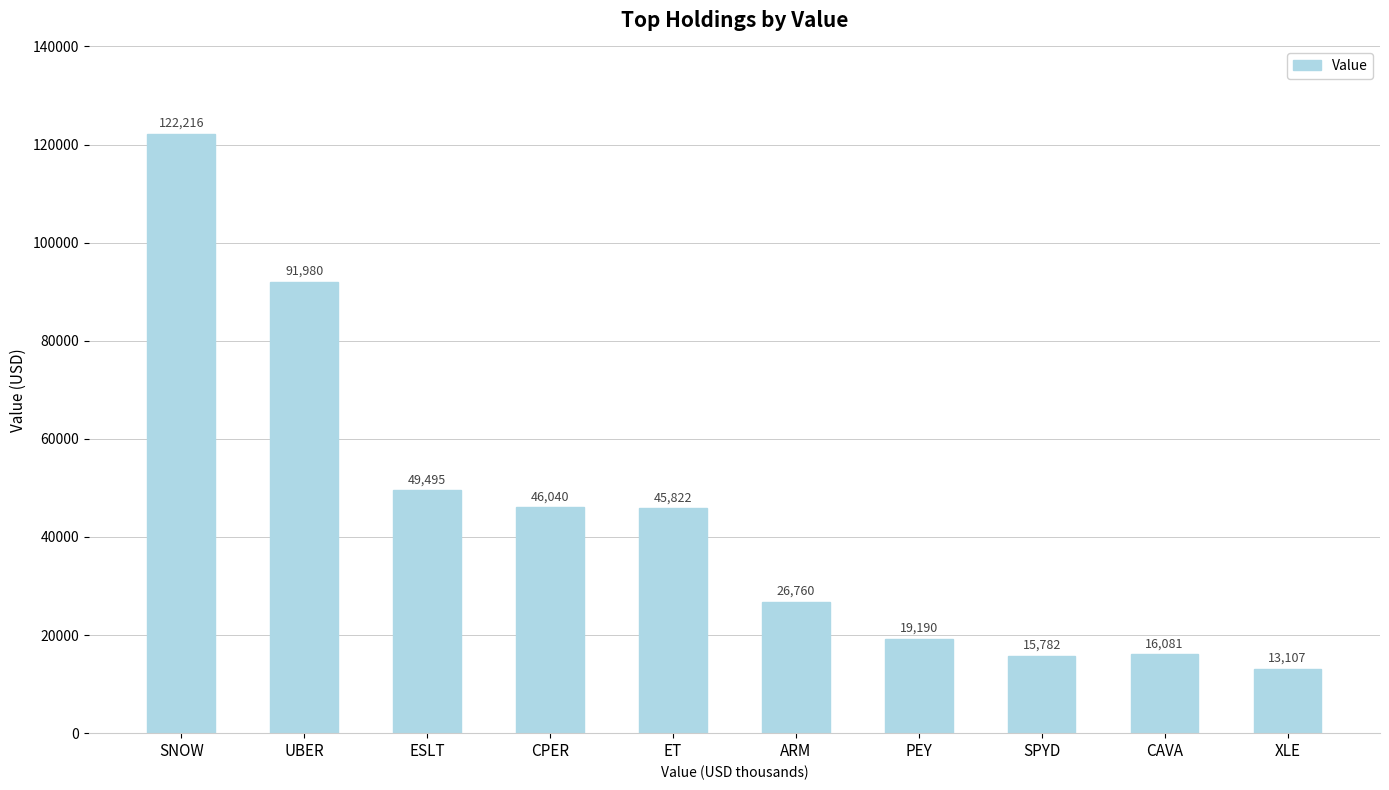

List the labels in order of value, smallest first.

XLE, SPYD, CAVA, PEY, ARM, ET, CPER, ESLT, UBER, SNOW